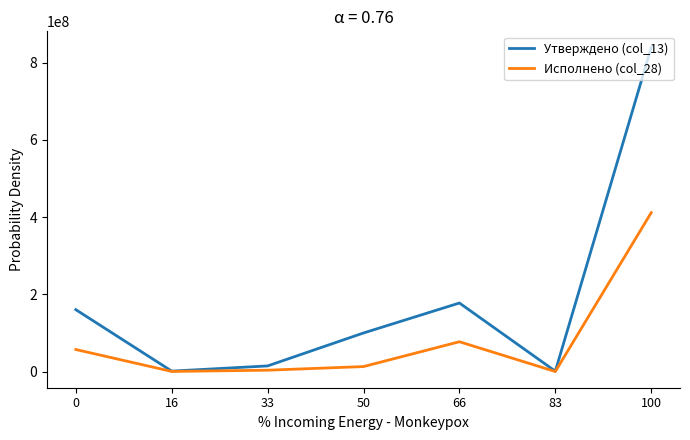

At which category is the sum across all series the highest?

100